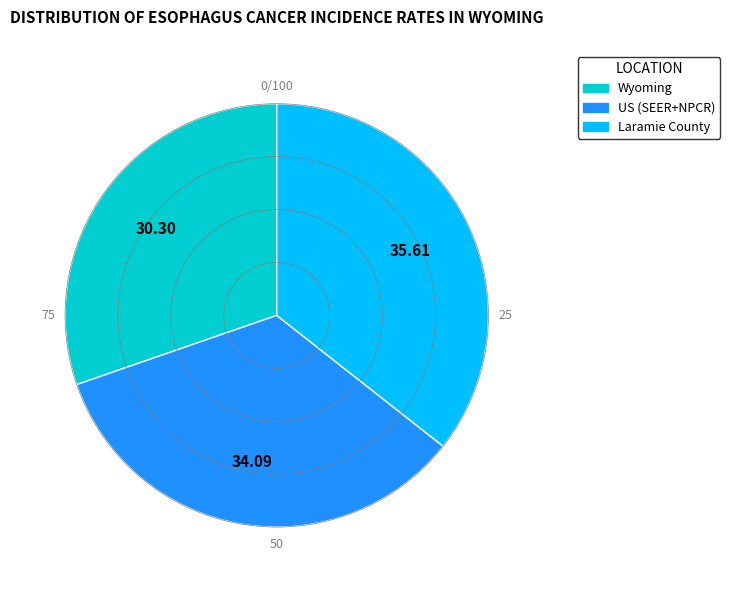

What is the ratio of the value at Wyoming to the value at US (SEER+NPCR)?

0.9